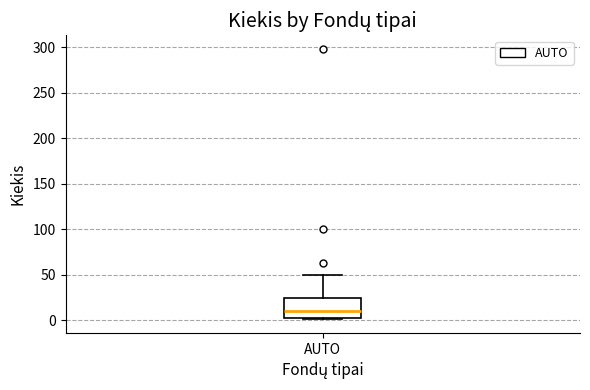

Read this box plot against the y-axis: the position of the median line, the range covered by the box, and the ends of both whiskers. The values are not printed on the chart, so give them approximately, as read against the axis.

median 10, box 5 to 25, whiskers 0 to 50